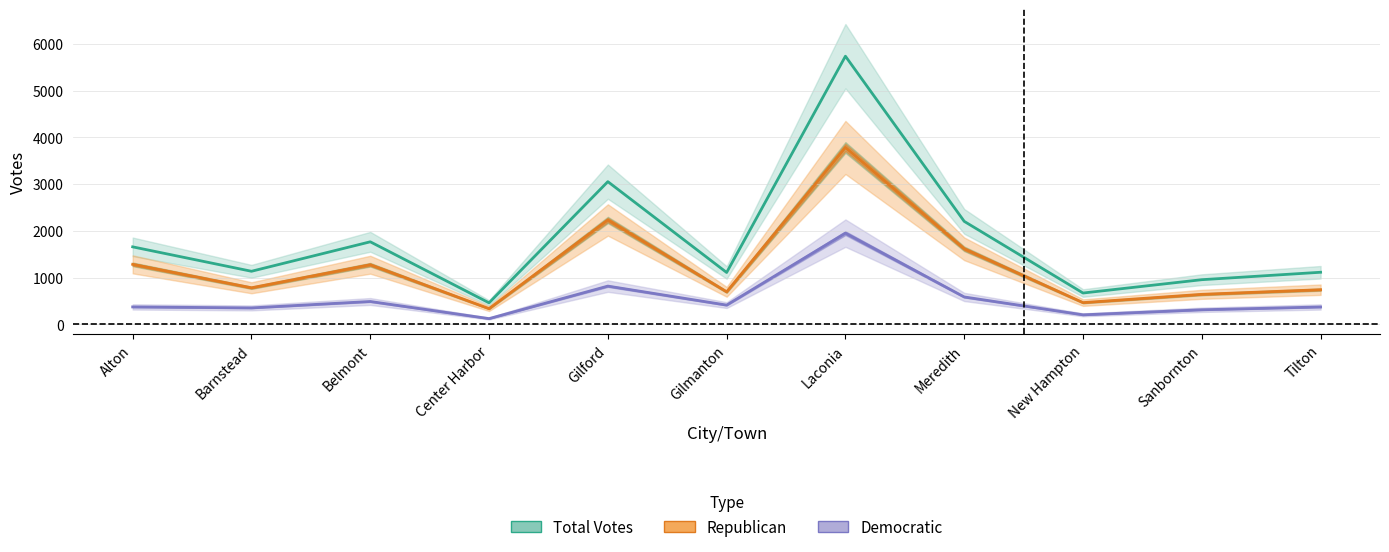

Does the chart display data point markers on the line(s)?

No